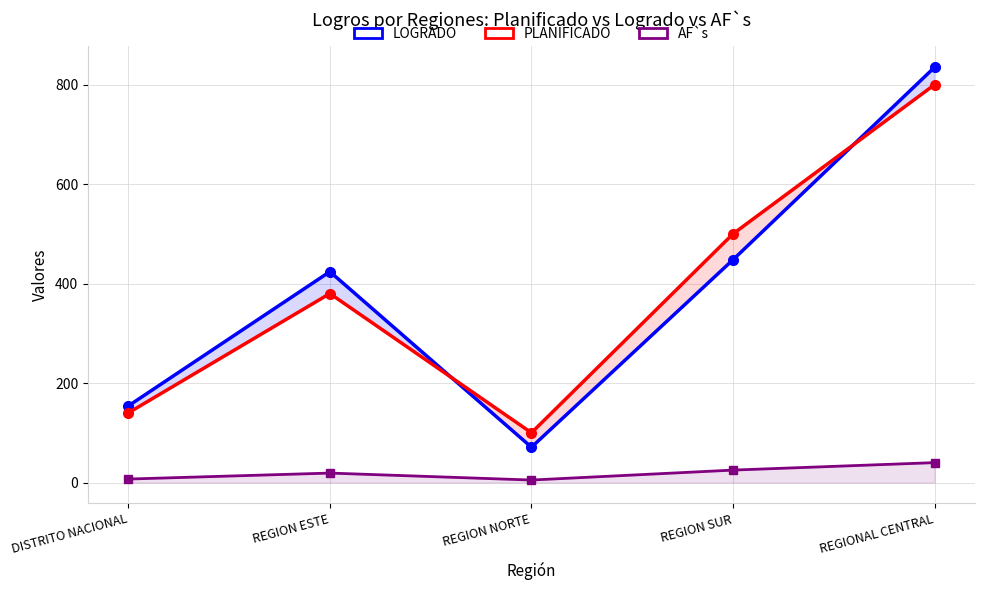

What value does the LOGRADO series have at REGION SUR, to the nearest 10?

450